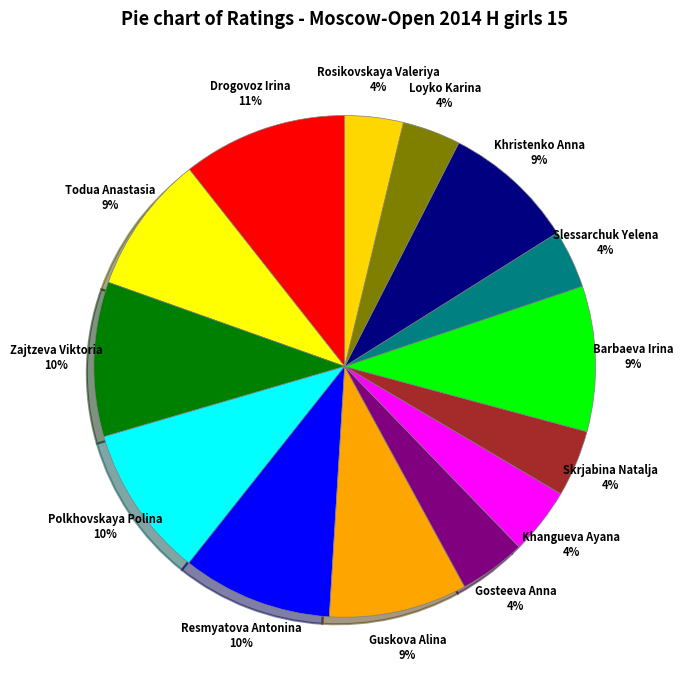

Is there a majority slice in this chart?

No